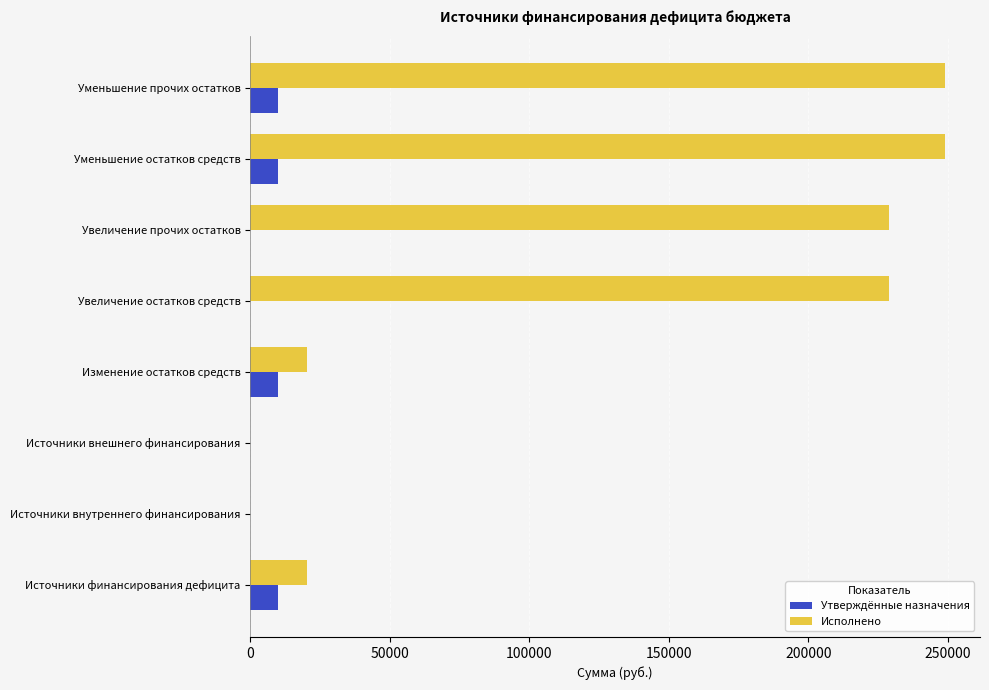

Read the Исполнено value at Источники финансирования дефицита.

20195.2